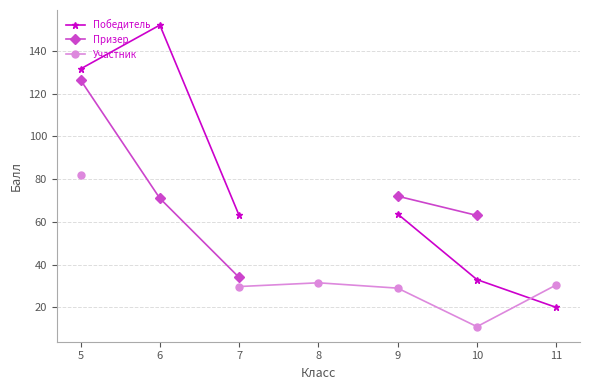

What is the total value across all series at 5?

339.8